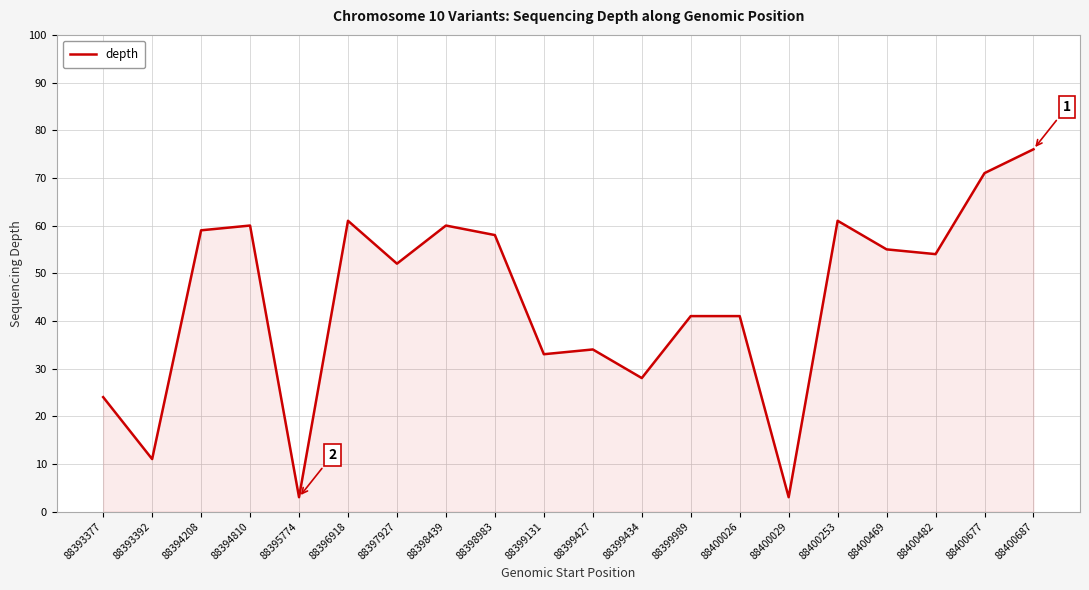

Which has a higher value, 88396918 or 88393377?

88396918